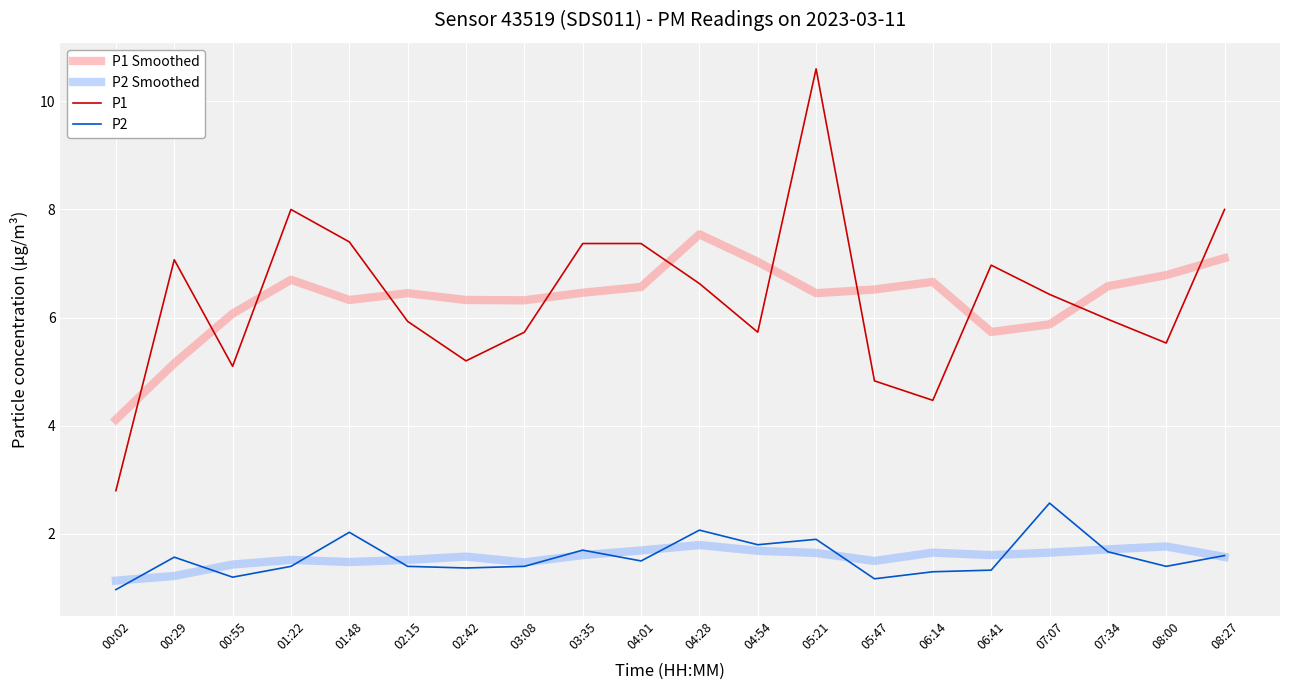

True or false: P1 Smoothed and P2 Smoothed intersect in this chart.

False